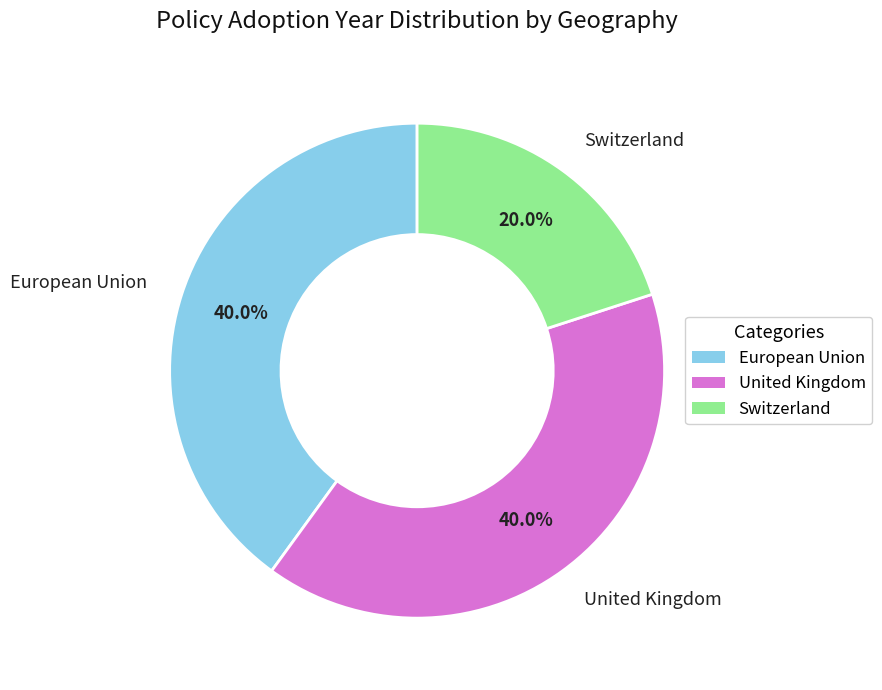

Between European Union and Switzerland, which is larger?

European Union